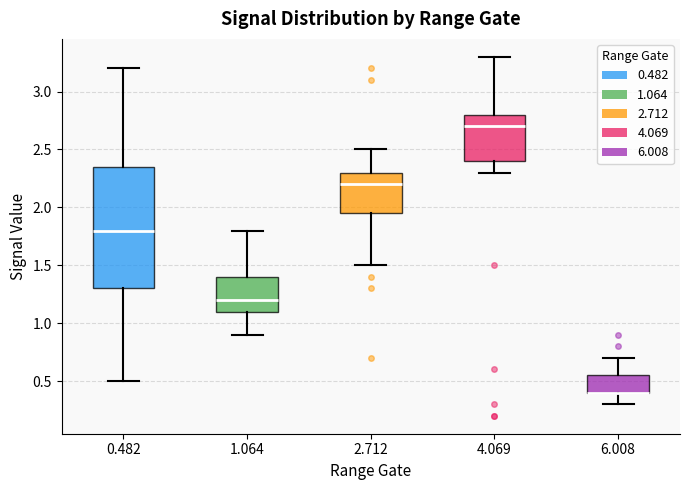

Reading left to right, transcribe this box plot: for each box, give where its median line is, the range the box spans, and where its two whiskers end, as read against the y-axis. The values are not printed on the chart, so give them approximately, as read against the axis.

0.482: median 1.80, box 1.30 to 2.35, whiskers 0.50 to 3.20
1.064: median 1.20, box 1.10 to 1.40, whiskers 0.90 to 1.80
2.712: median 2.20, box 1.95 to 2.30, whiskers 1.50 to 2.50
4.069: median 2.70, box 2.40 to 2.80, whiskers 2.30 to 3.30
6.008: median 0.40 (drawn on the box's lower edge), box 0.40 to 0.55, whiskers 0.30 to 0.70